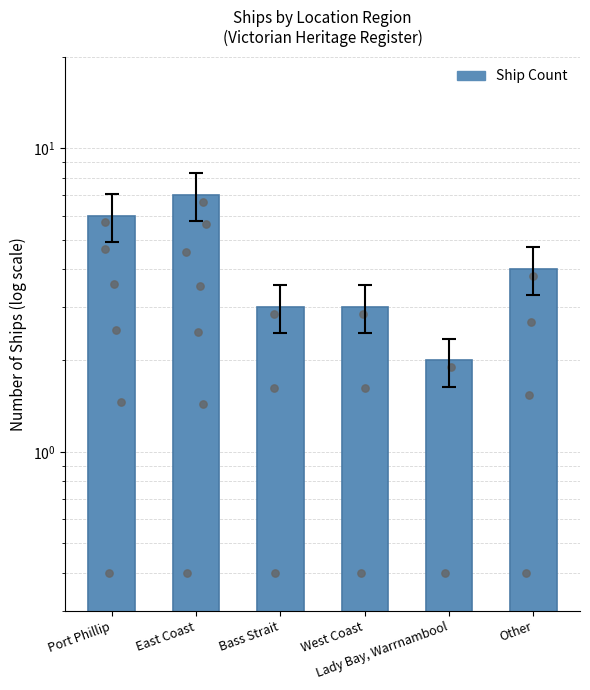

What is the ratio of the value at Other to the value at West Coast?

1.3